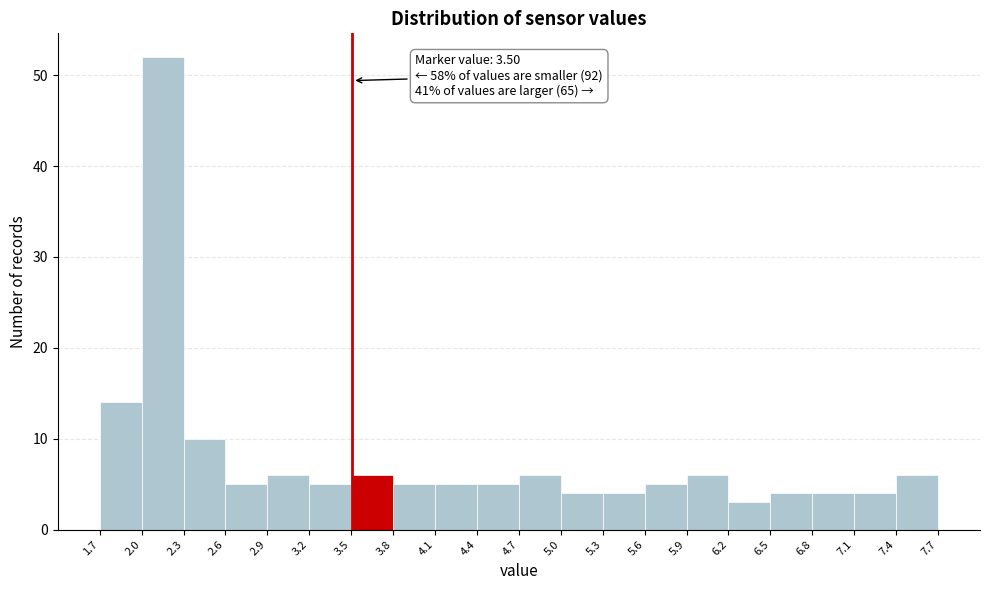

Which range on the x-axis has the tallest bar?

2.0 to 2.3